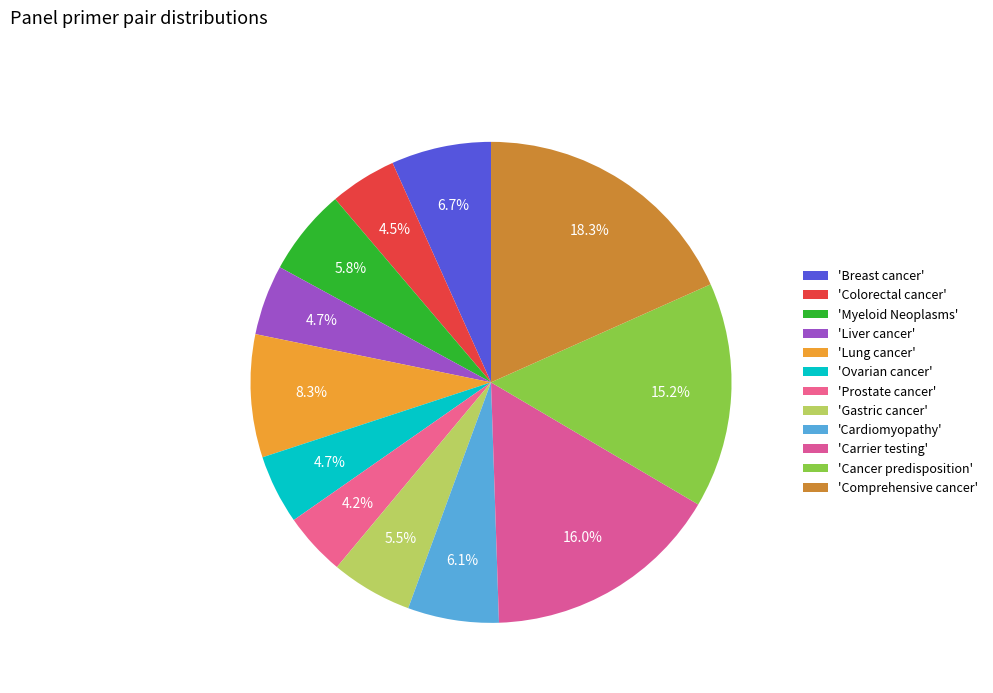

What is the smallest slice in the pie chart?

Prostate cancer